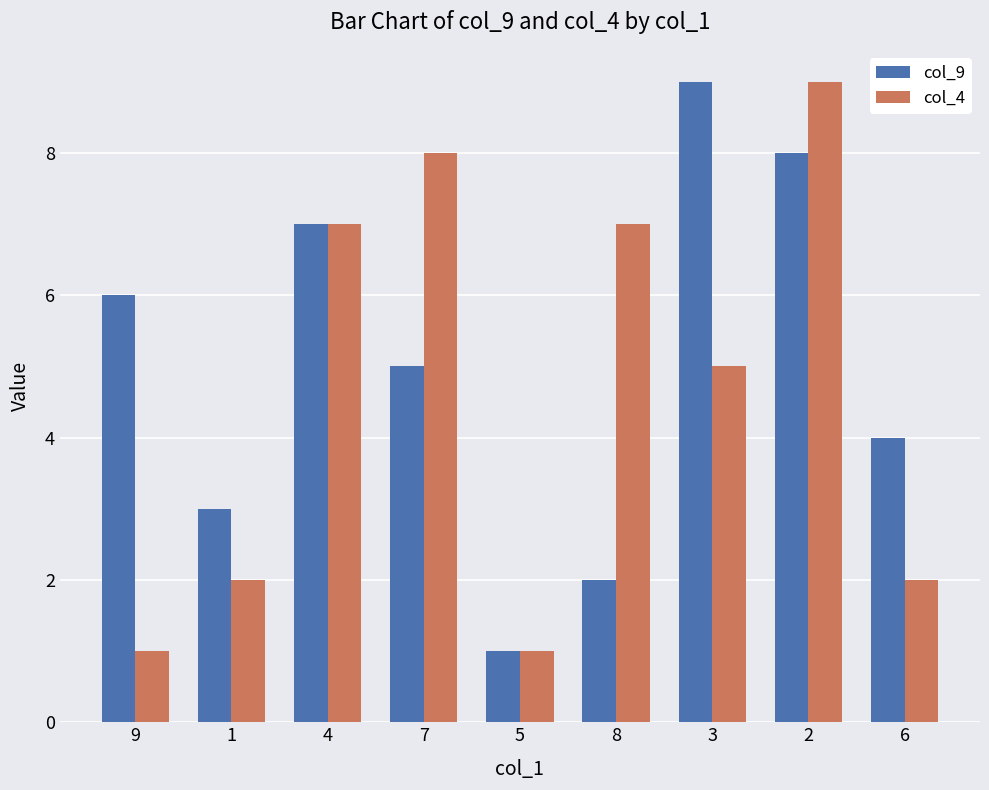

Which series changed the most between 4 and 2?

col_4